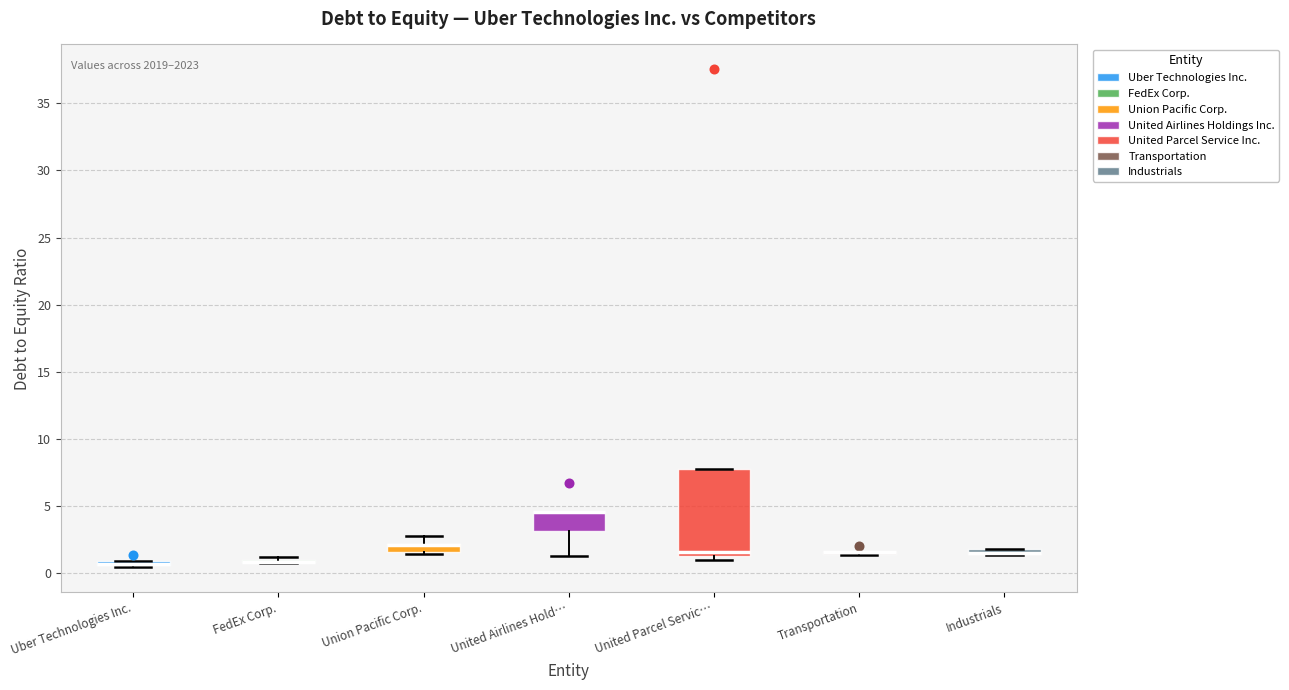

Which box is the tallest, from its lower edge to its upper edge?

United Parcel Servic…